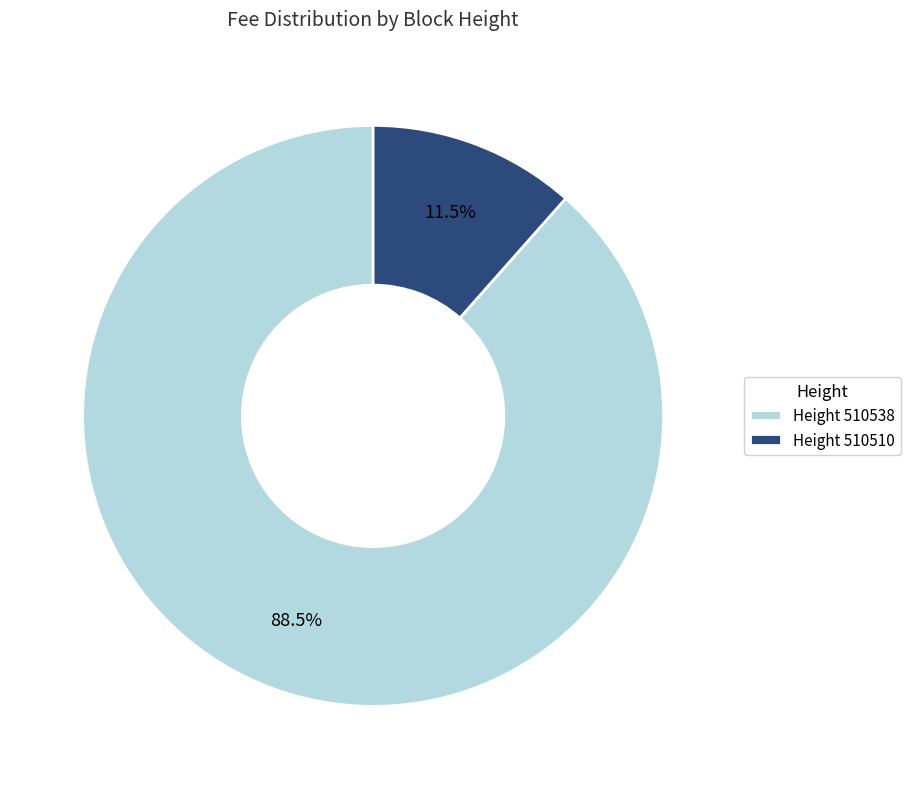

Rank the categories by value from highest to lowest.

Height 510538, Height 510510